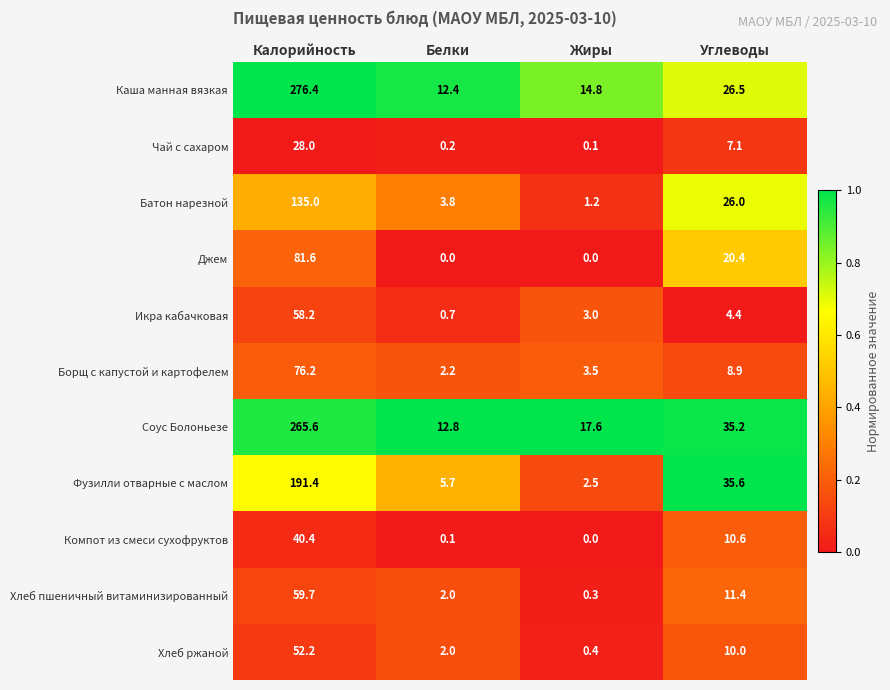

At which label is Фузилли отварные с маслом closest to 96?

Углеводы